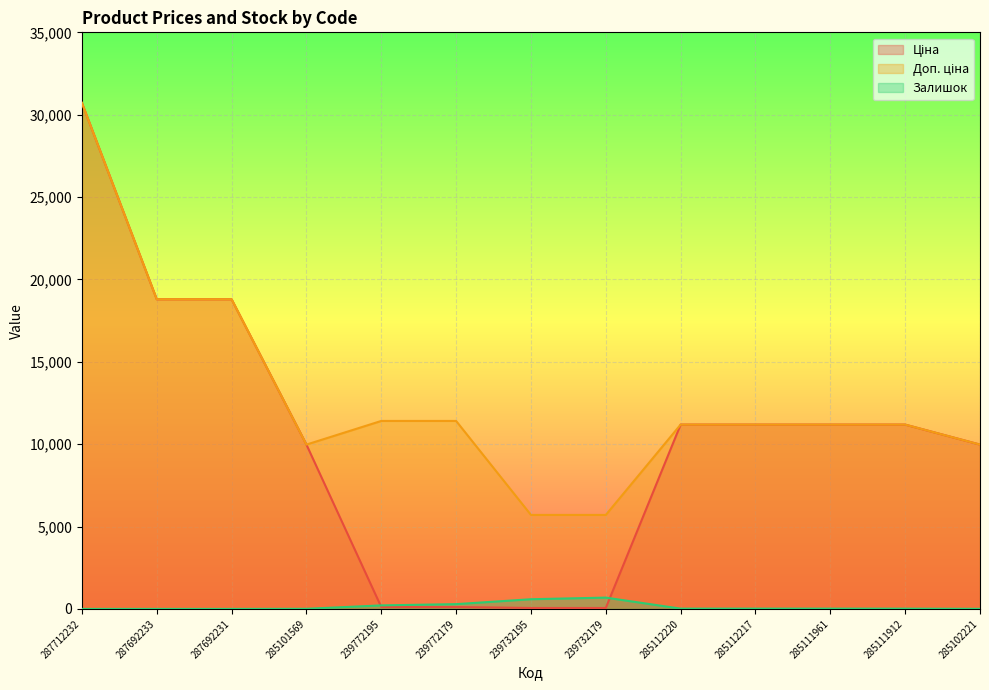

How many values in the Доп. ціна series are below 11188?

4